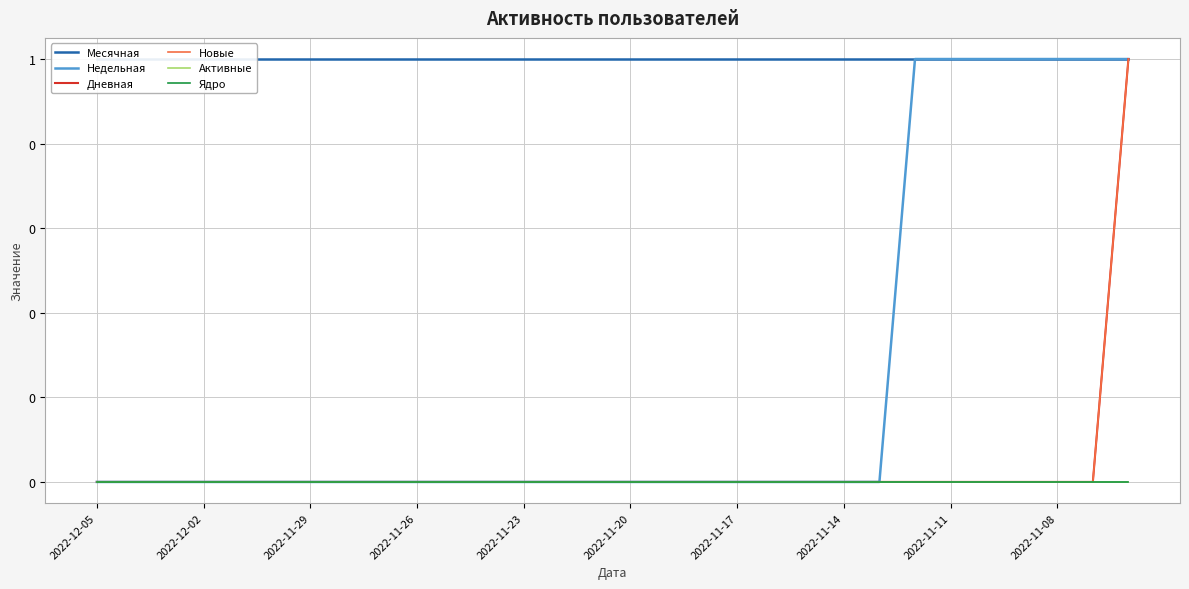

At which label is Недельная closest to 0?

2022-12-05